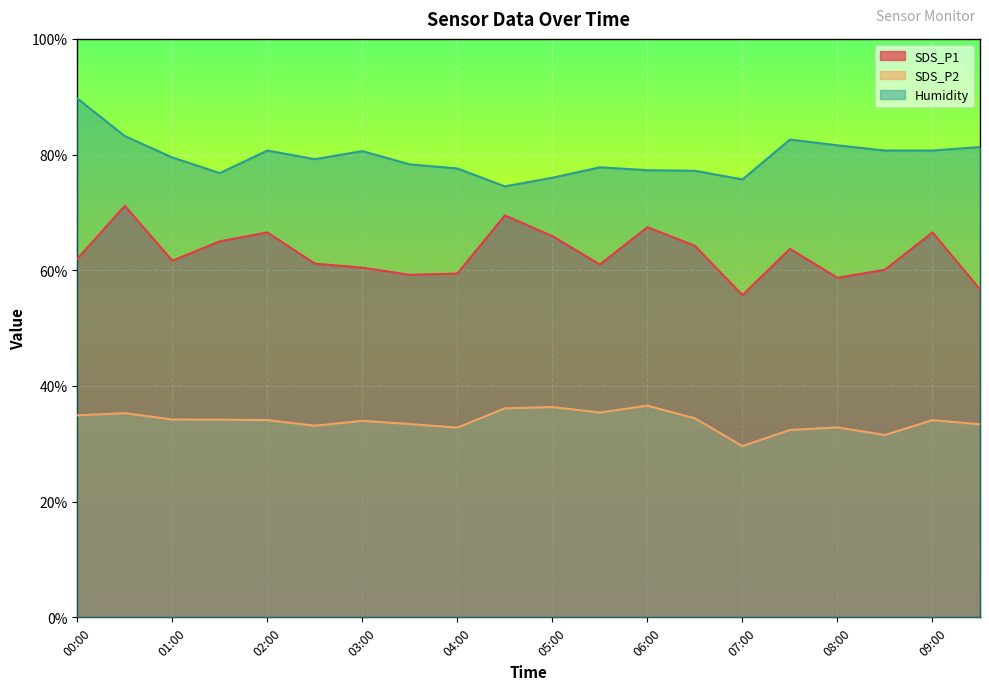

True or false: SDS_P1 has a value of 105.5 at 02:00.

False